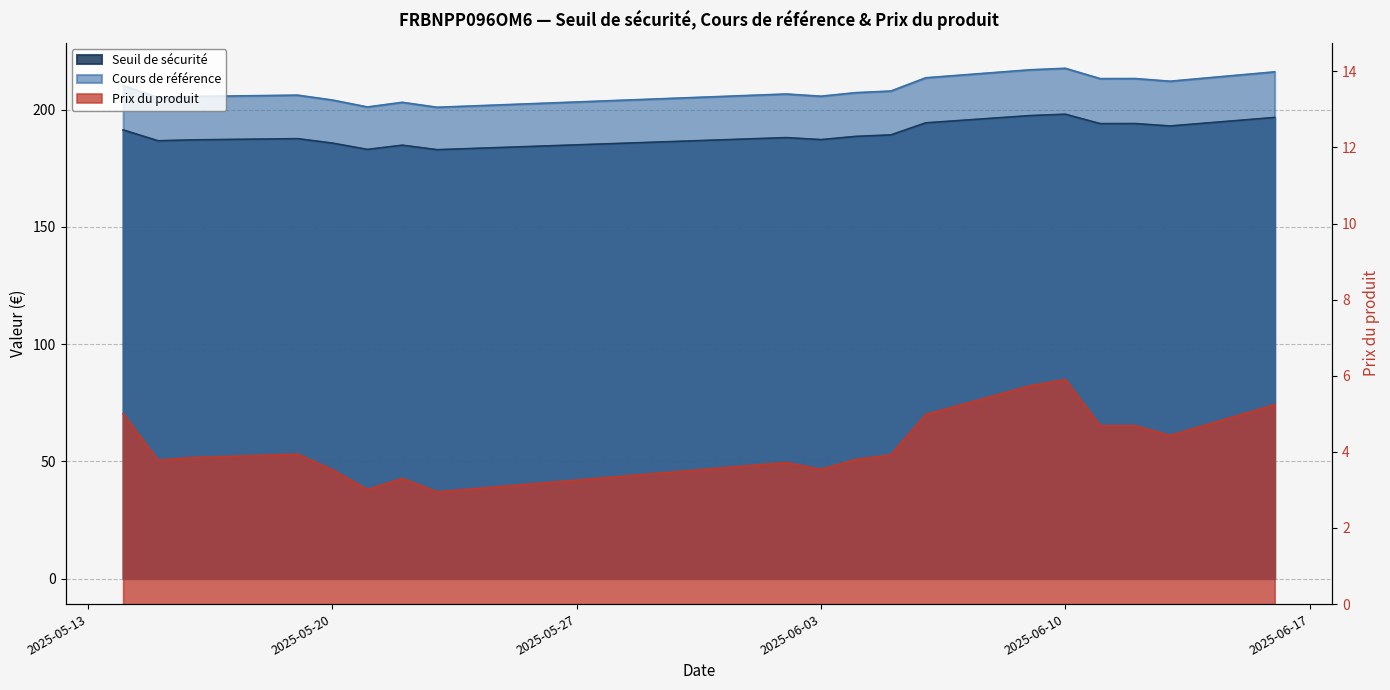

True or false: Cours de référence and Seuil de sécurité cross at least once.

False